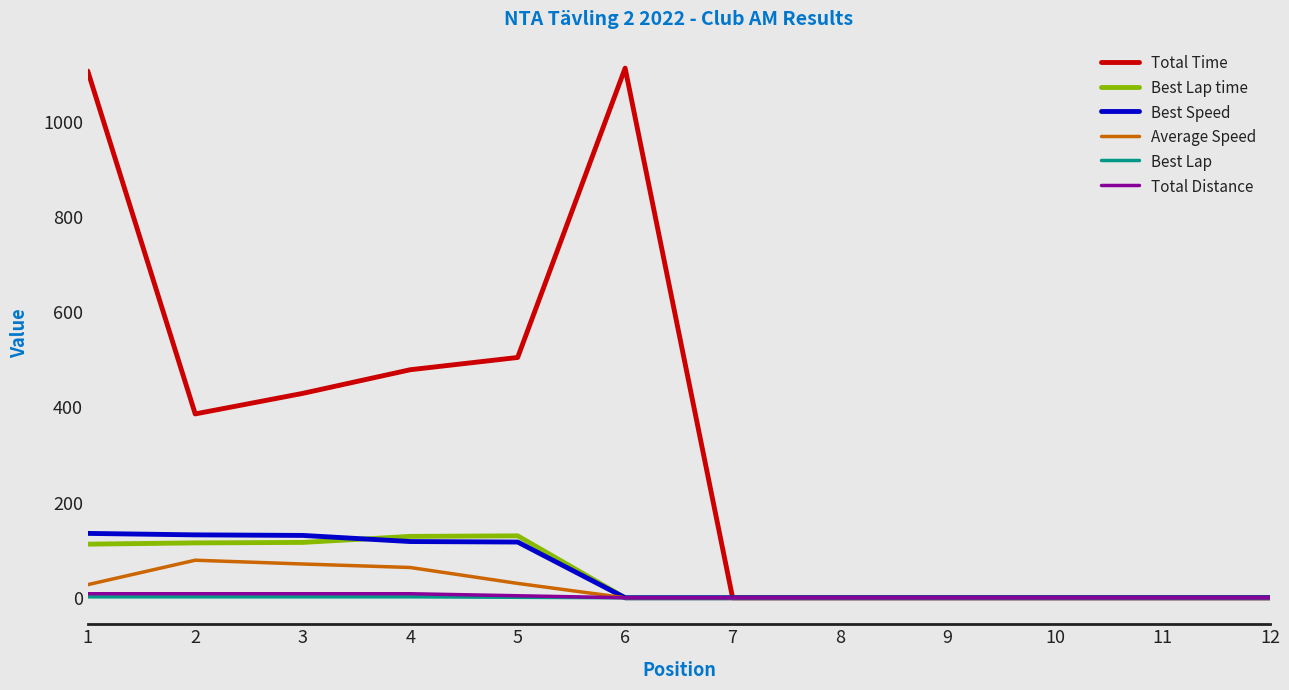

What is the average value of the Best Speed series?

52.8